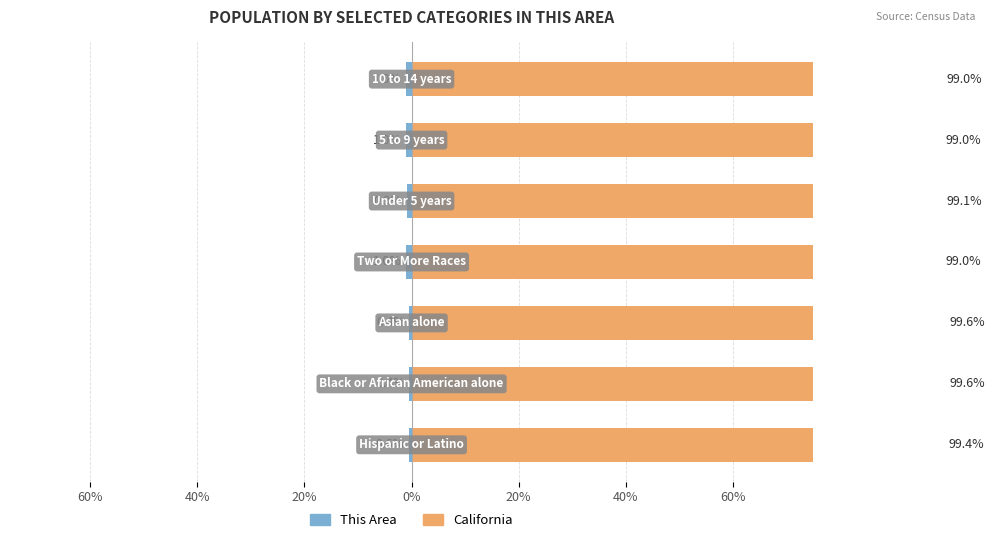

Reading left to right, transcribe all the data shown in this chart.

This Area: -0.6	-0.4	-0.4	-1.0	-0.9	-1.0	-1.0
California: 99.4	99.6	99.6	99.0	99.1	99.0	99.0